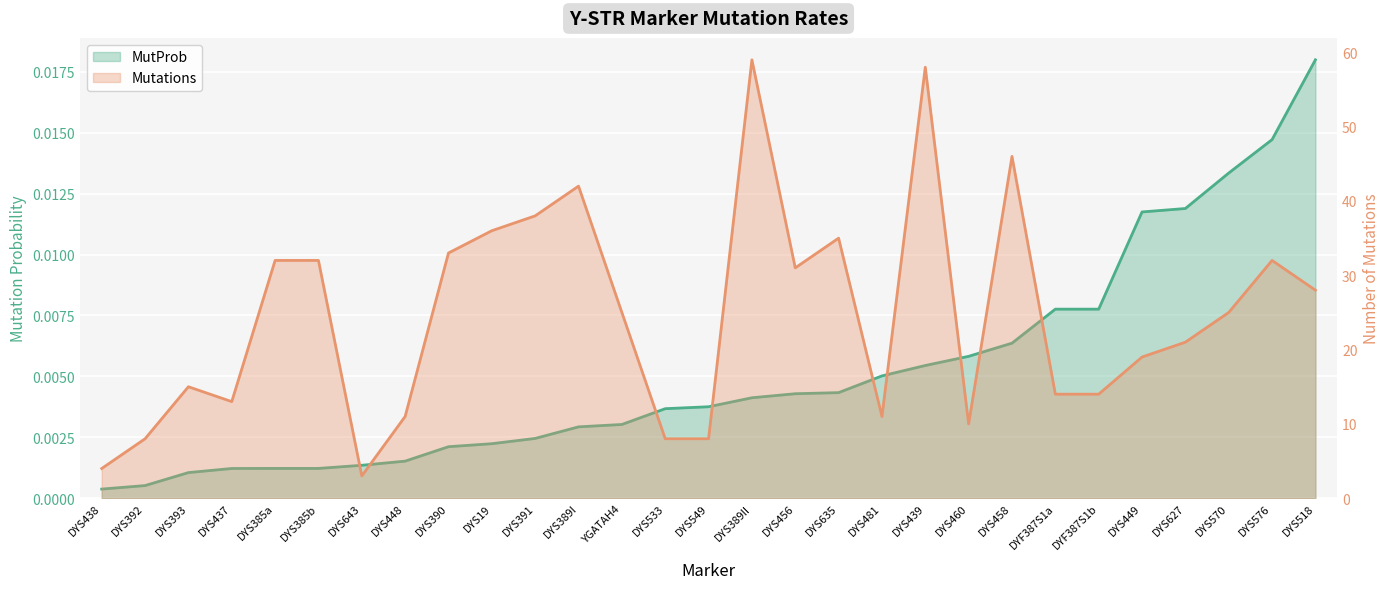

What is the label of the 7th point from the right?

DYF387S1a